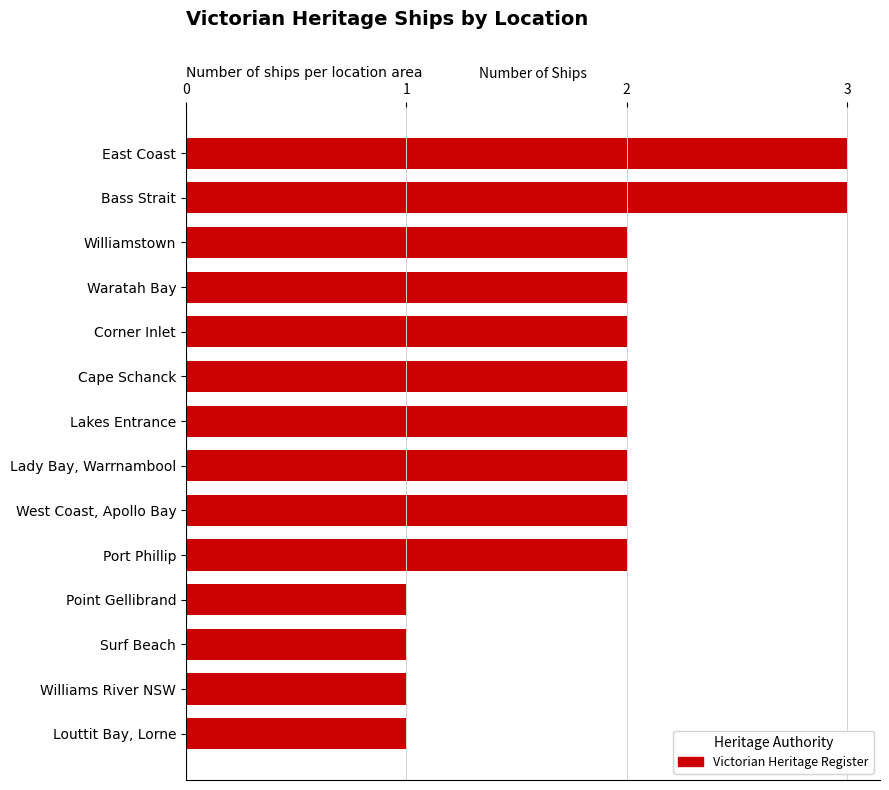

Which has a higher value, Bass Strait or Cape Schanck?

Bass Strait